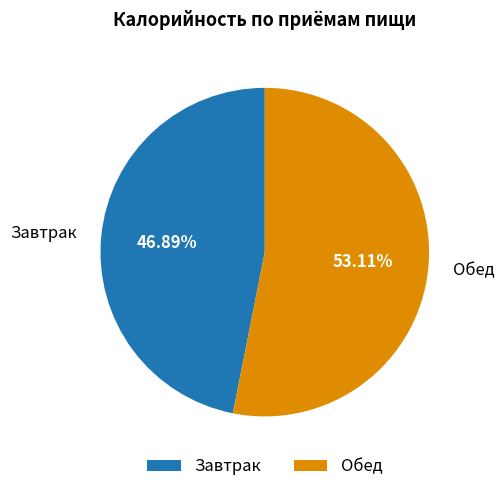

True or false: Завтрак accounts for 58% of the total.

False